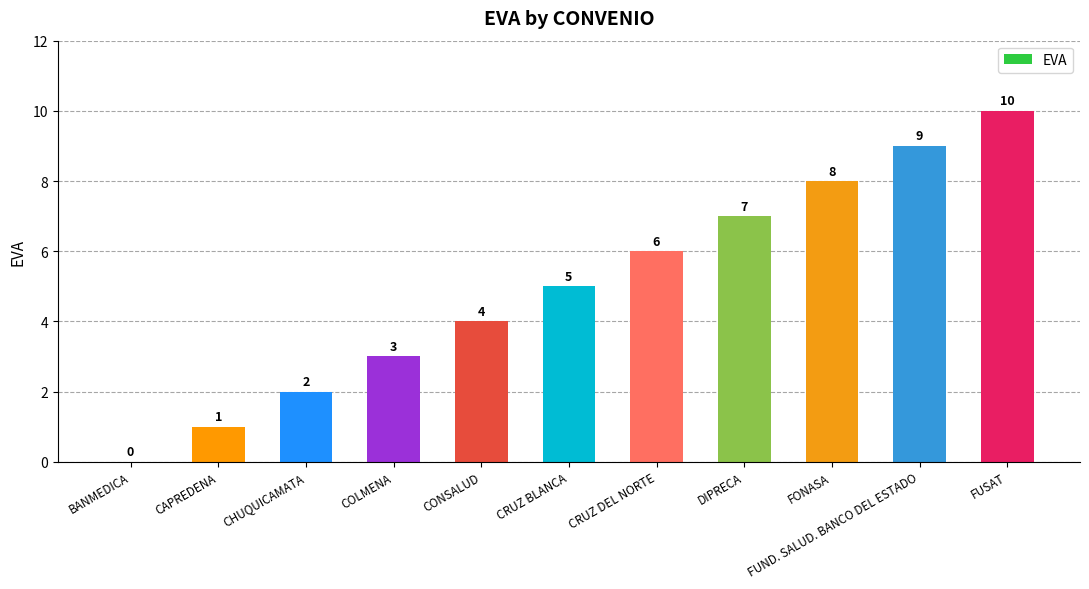

Which has a higher value, COLMENA or CAPREDENA?

COLMENA